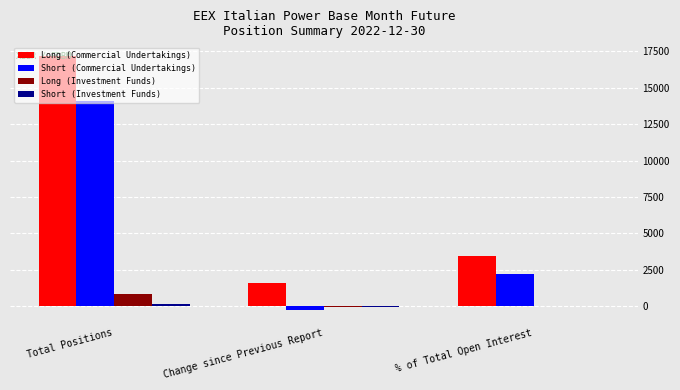

Which series has the largest total across all categories?

Long (Commercial Undertakings)